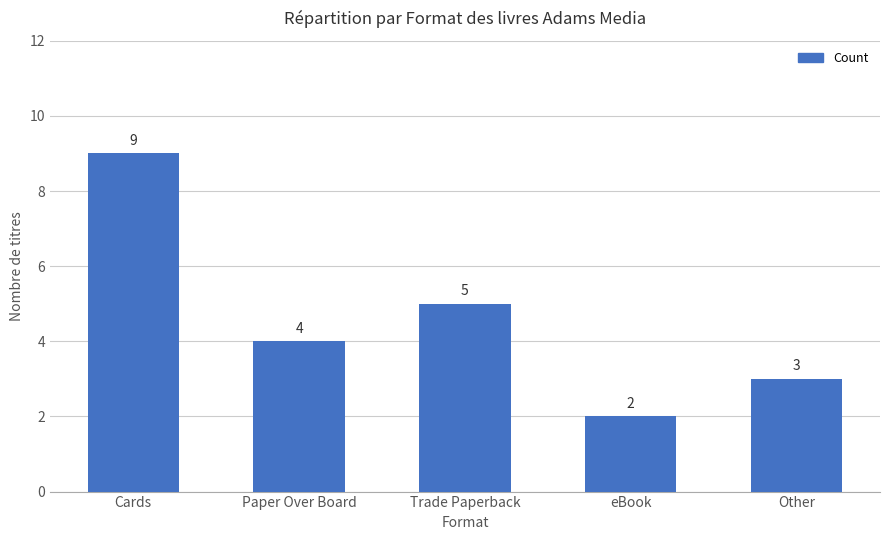

True or false: the data shows 3 at Cards.

False